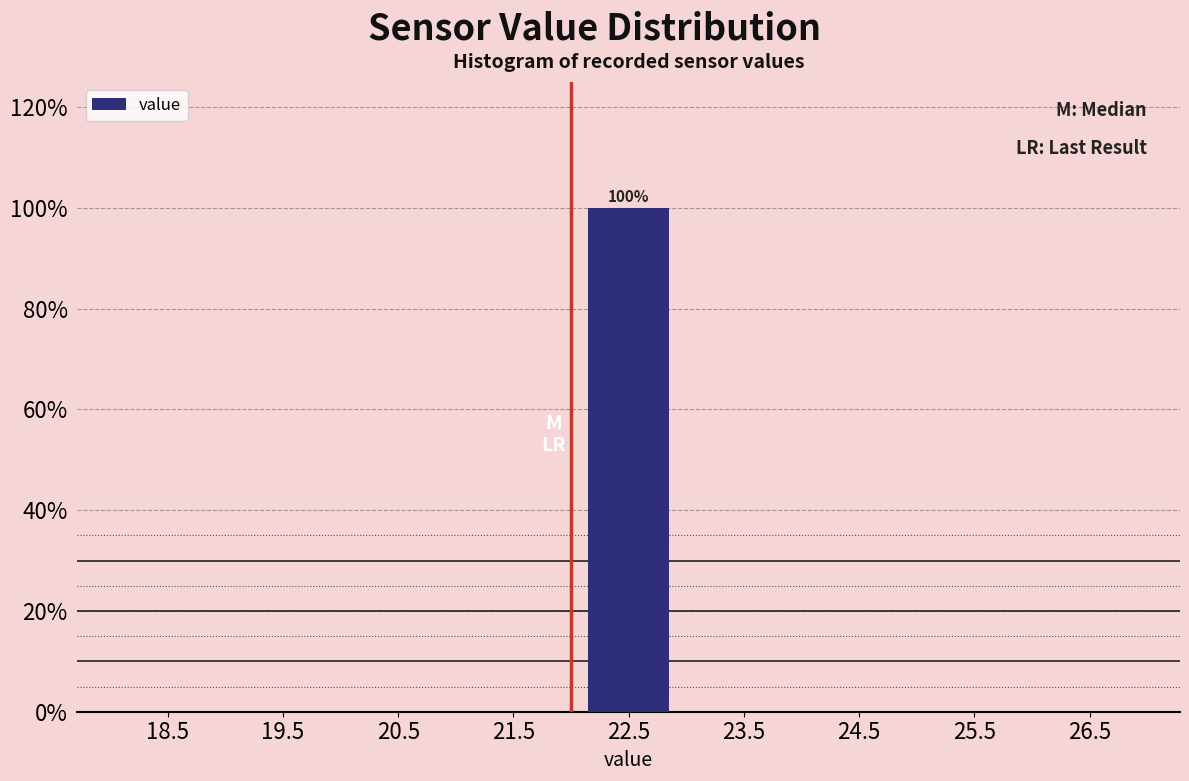

Over which range of the x-axis is the bar tallest?

22 to 23